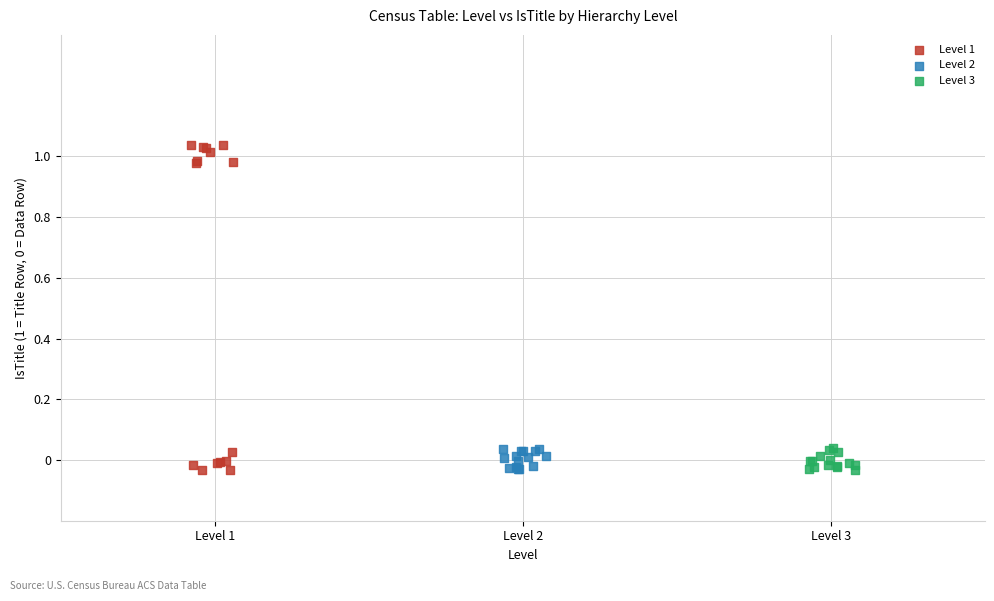

Which series contains the highest Y value?

Level 1